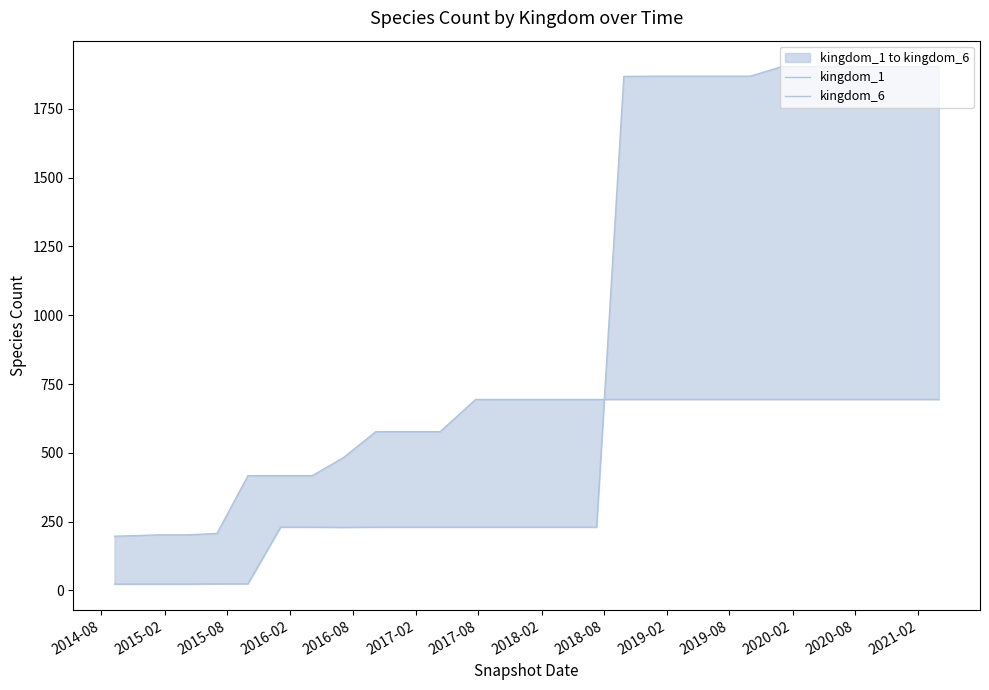

What is the difference between the maximum and minimum values in the kingdom_1 series?

1881